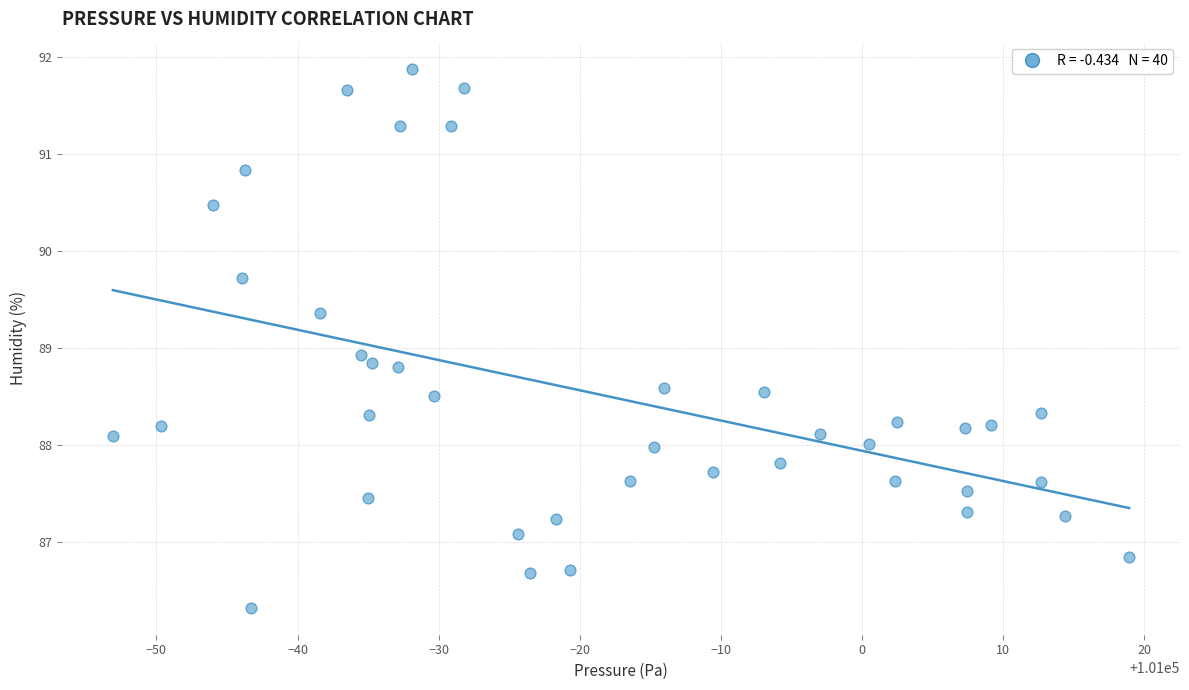

What is the range of X values (max minus min)?

72.0